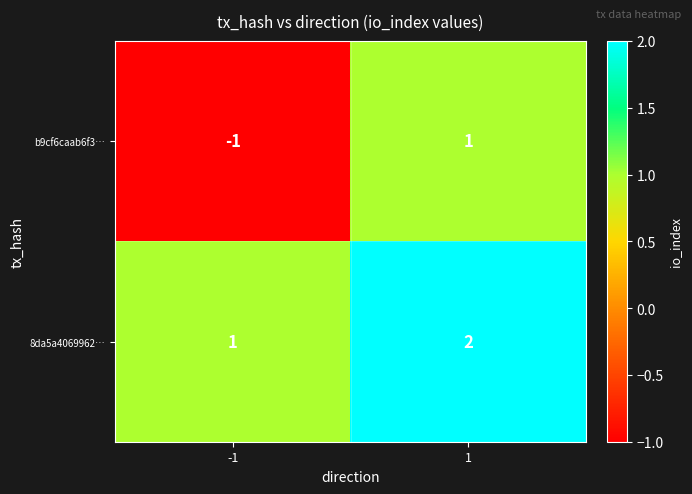

At 1, list the series in order from largest to smallest.

8da5a4069962…, b9cf6caab6f3…